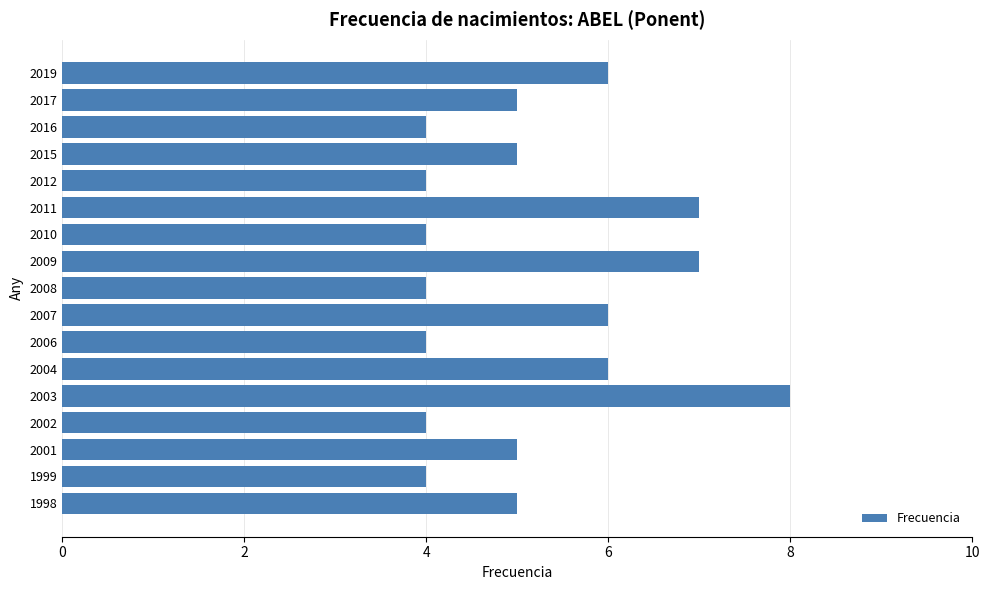

What is the difference between the maximum and minimum values?

4